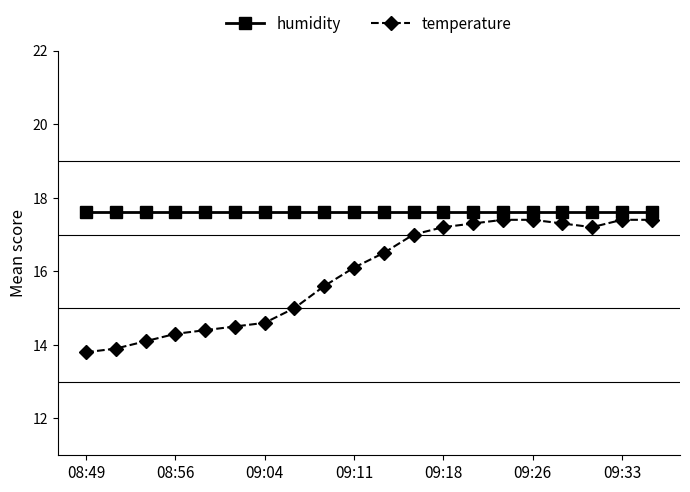

Which series has the largest total across all categories?

humidity